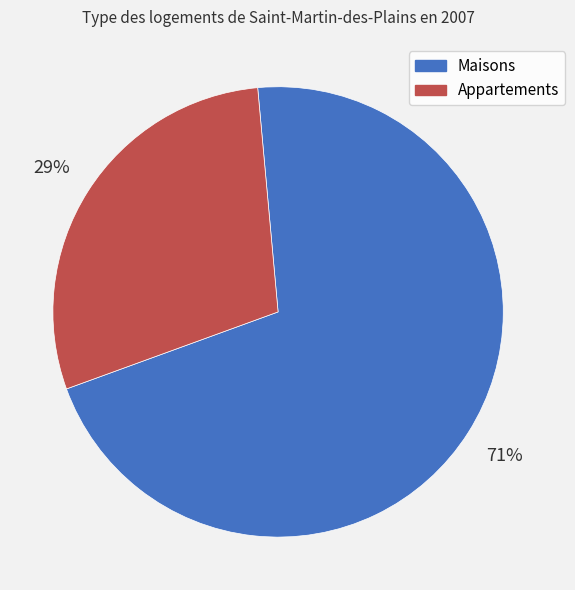

Do Appartements and Maisons together represent more than half of the pie?

Yes